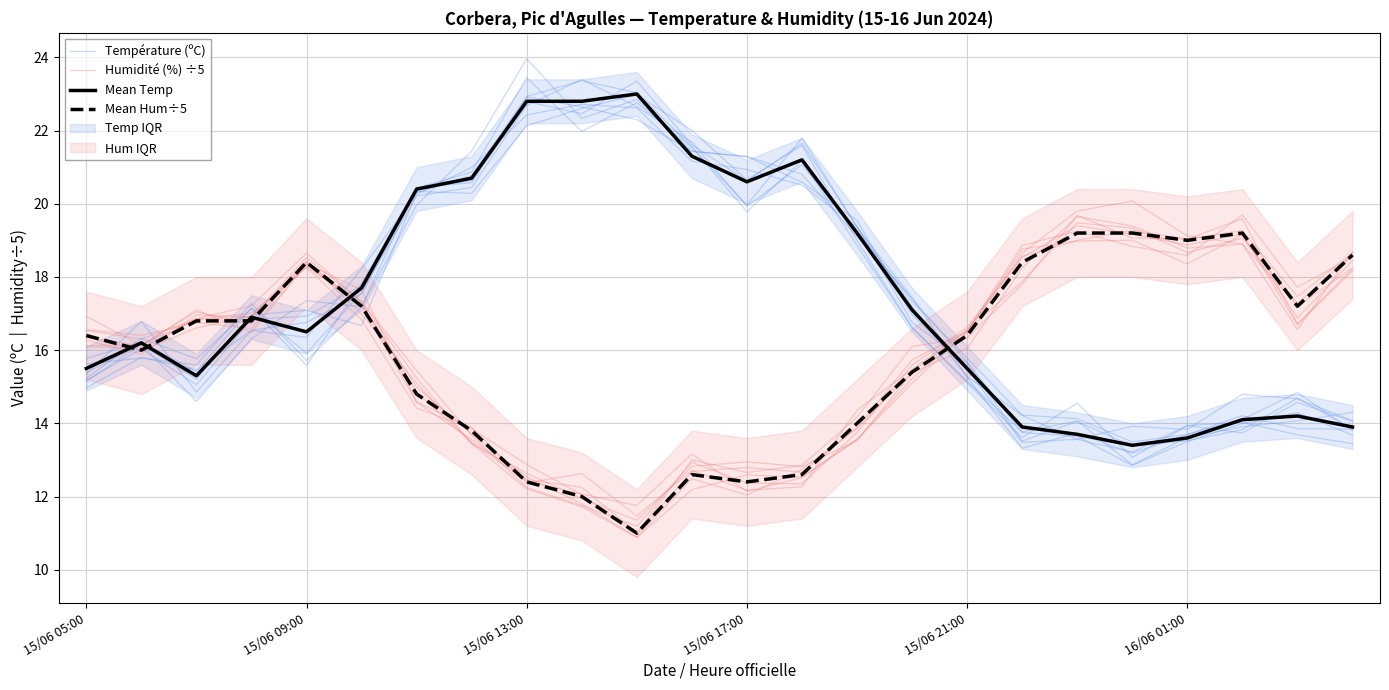

Reading left to right, list all the values displayed in this chart.

Température (ºC): 15.6	15.8	15.6	17.3	15.7	17.2	20.5	20.6	22.8	22.5	23.4	21.6	20.6	21.7	19.4	16.8	15.6	13.5	14.1	13.4	13.5	13.8	14.7	13.8
Humidité (%) ÷5: 16.3	15.9	17.0	16.9	18.5	17.3	15.4	13.7	12.2	11.8	11.2	12.9	12.4	12.3	13.8	15.6	16.6	18.6	19.0	19.3	19.0	19.3	17.5	18.7
Mean Temp: 15.5	16.2	15.3	16.9	16.5	17.7	20.4	20.7	22.8	22.8	23.0	21.3	20.6	21.2	19.2	17.1	15.5	13.9	13.7	13.4	13.6	14.1	14.2	13.9
Mean Hum÷5: 16.4	16.0	16.8	16.8	18.4	17.2	14.8	13.8	12.4	12.0	11.0	12.6	12.4	12.6	14.0	15.4	16.4	18.4	19.2	19.2	19.0	19.2	17.2	18.6